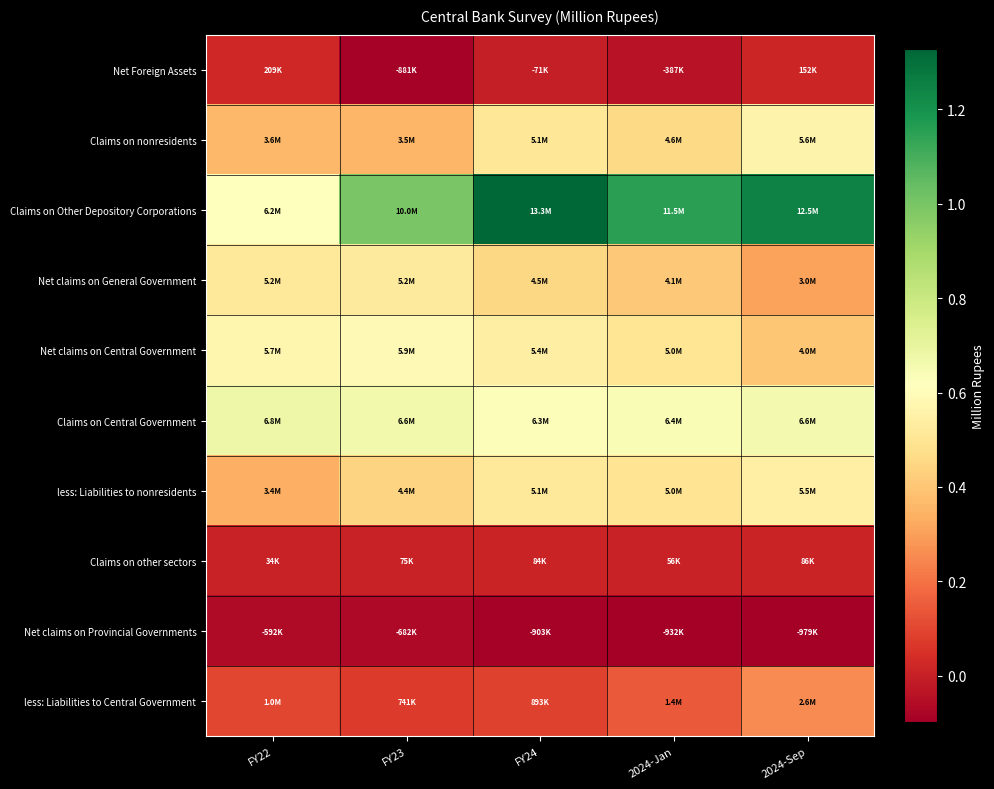

What is the spread (max minus min) of values at FY23?

10863426.2